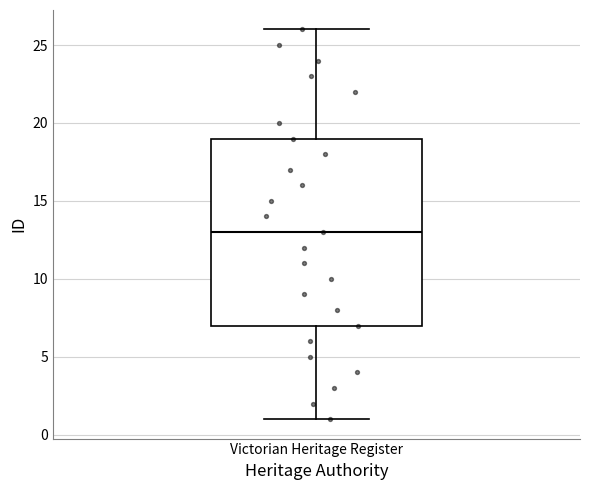

Where does the upper whisker of the box for Victorian Heritage Register end on the y-axis? The values are not printed on the chart, so give them approximately, as read against the axis.

26